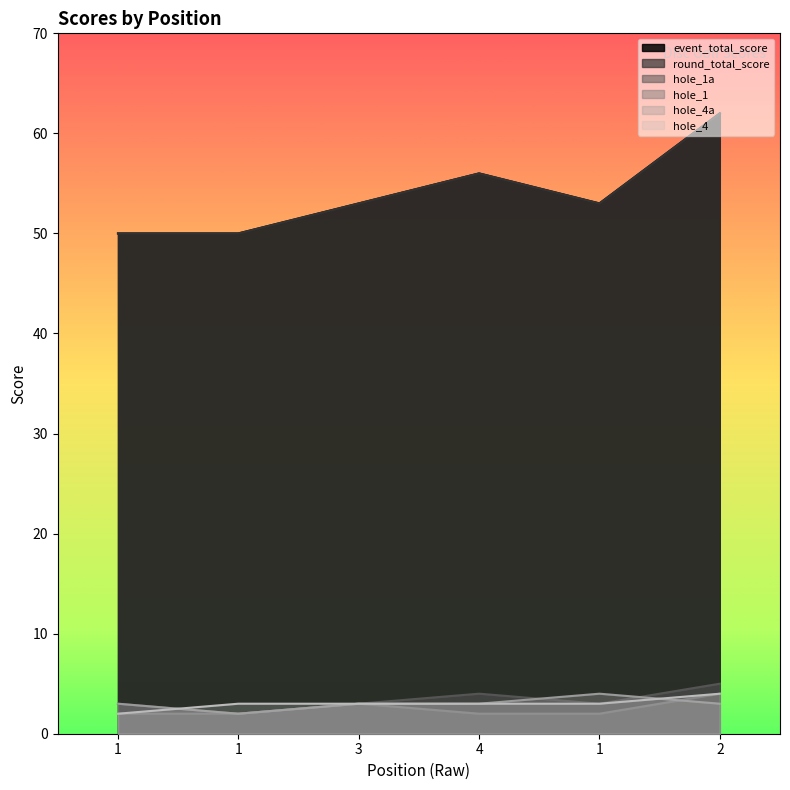

The value of round_total_score at 4 is 56. True or false?

True